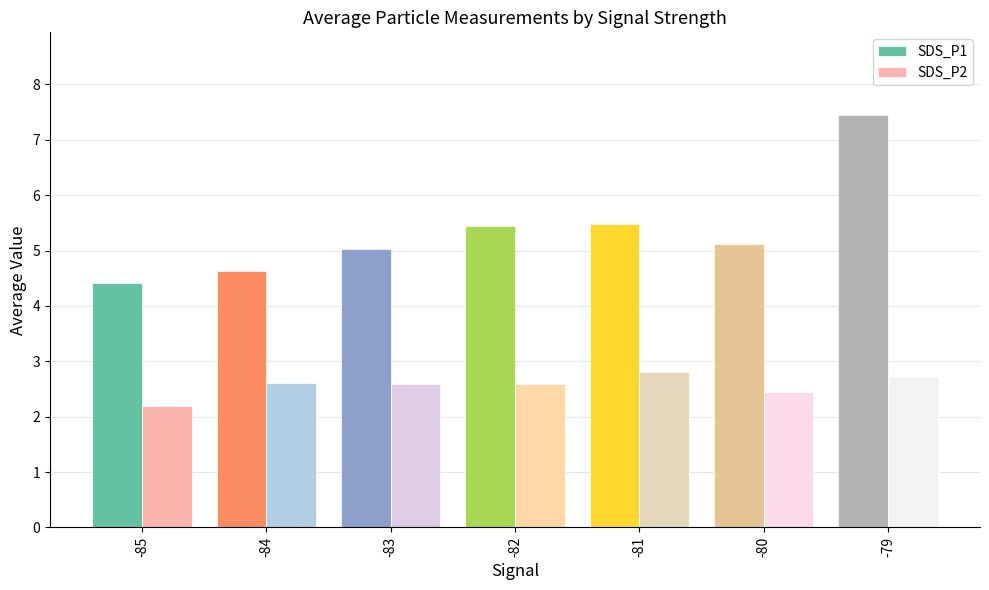

At which label is SDS_P2 closest to 2?

-85